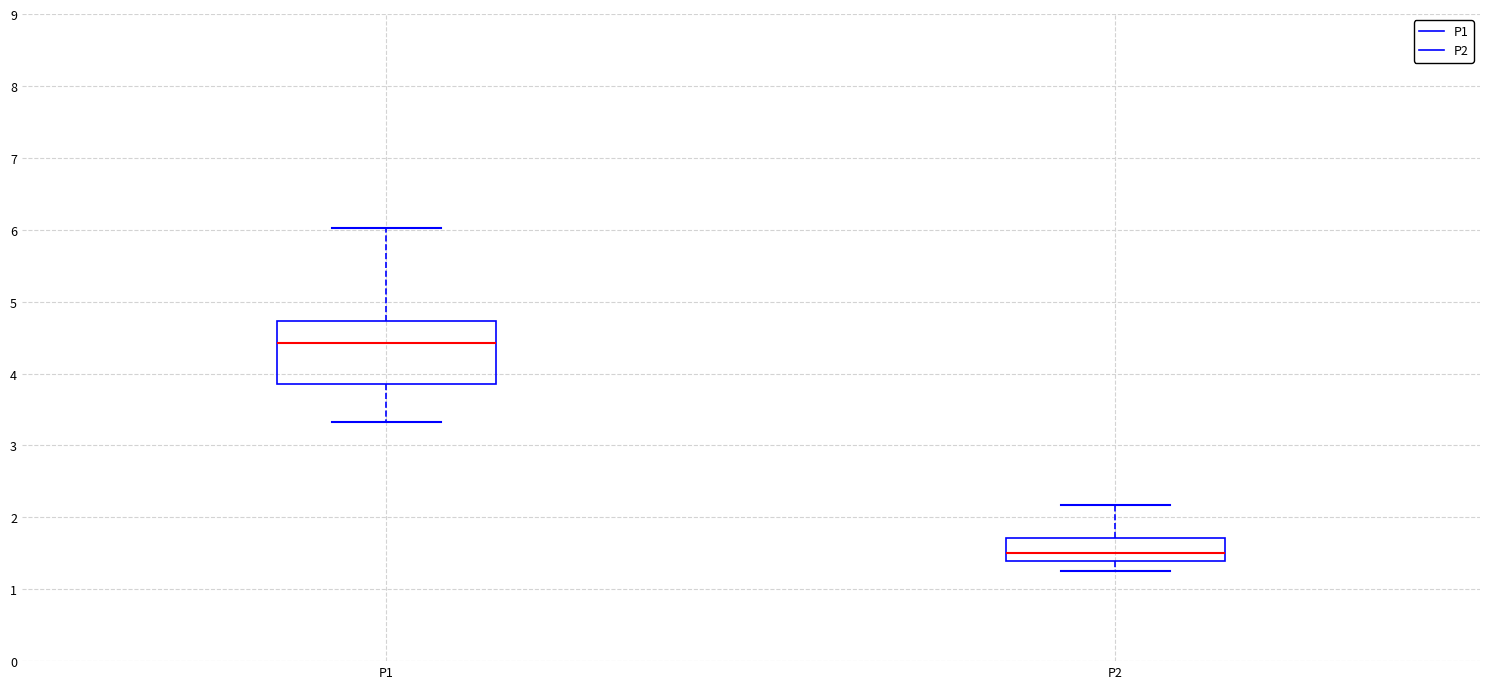

Reading left to right, read every box against the y-axis: the position of its median line, the range the box covers, and the ends of its whiskers. The values are not printed on the chart, so give them approximately, as read against the axis.

P1: median 4.4, box 3.9 to 4.7, whiskers 3.3 to 6.0
P2: median 1.5, box 1.4 to 1.7, whiskers 1.3 to 2.2